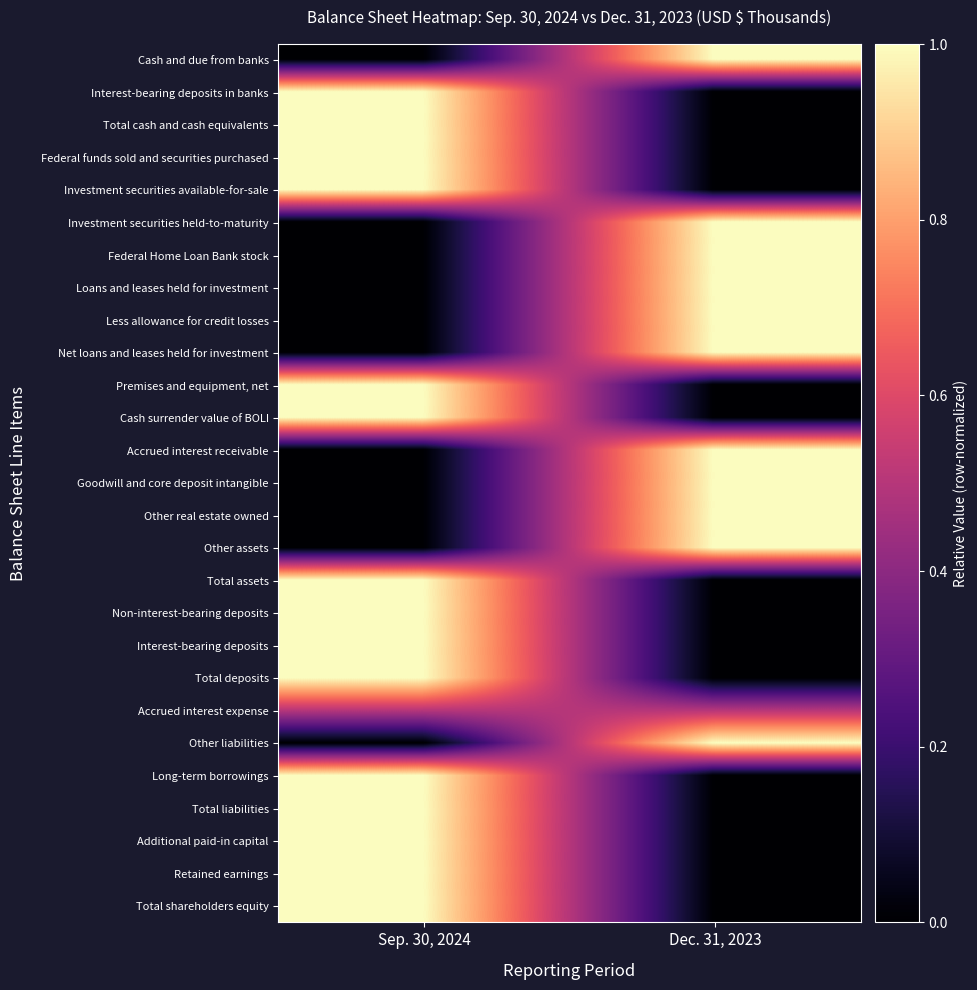

Reading right to left, list all the values displayed in this chart.

Cash and due from banks: Dec. 31, 2023=1.0	Sep. 30, 2024=0.0
Interest-bearing deposits in banks: Dec. 31, 2023=0.0	Sep. 30, 2024=1.0
Total cash and cash equivalents: Dec. 31, 2023=0.0	Sep. 30, 2024=1.0
Federal funds sold and securities purchased: Dec. 31, 2023=0.0	Sep. 30, 2024=1.0
Investment securities available-for-sale: Dec. 31, 2023=0.0	Sep. 30, 2024=1.0
Investment securities held-to-maturity: Dec. 31, 2023=1.0	Sep. 30, 2024=0.0
Federal Home Loan Bank stock: Dec. 31, 2023=1.0	Sep. 30, 2024=0.0
Loans and leases held for investment: Dec. 31, 2023=1.0	Sep. 30, 2024=0.0
Less allowance for credit losses: Dec. 31, 2023=1.0	Sep. 30, 2024=0.0
Net loans and leases held for investment: Dec. 31, 2023=1.0	Sep. 30, 2024=0.0
Premises and equipment, net: Dec. 31, 2023=0.0	Sep. 30, 2024=1.0
Cash surrender value of BOLI: Dec. 31, 2023=0.0	Sep. 30, 2024=1.0
Accrued interest receivable: Dec. 31, 2023=1.0	Sep. 30, 2024=0.0
Goodwill and core deposit intangible: Dec. 31, 2023=1.0	Sep. 30, 2024=0.0
Other real estate owned: Dec. 31, 2023=1.0	Sep. 30, 2024=0.0
Other assets: Dec. 31, 2023=1.0	Sep. 30, 2024=0.0
Total assets: Dec. 31, 2023=0.0	Sep. 30, 2024=1.0
Non-interest-bearing deposits: Dec. 31, 2023=0.0	Sep. 30, 2024=1.0
Interest-bearing deposits: Dec. 31, 2023=0.0	Sep. 30, 2024=1.0
Total deposits: Dec. 31, 2023=0.0	Sep. 30, 2024=1.0
Accrued interest expense: Dec. 31, 2023=0.5	Sep. 30, 2024=0.5
Other liabilities: Dec. 31, 2023=1.0	Sep. 30, 2024=0.0
Long-term borrowings: Dec. 31, 2023=0.0	Sep. 30, 2024=1.0
Total liabilities: Dec. 31, 2023=0.0	Sep. 30, 2024=1.0
Additional paid-in capital: Dec. 31, 2023=0.0	Sep. 30, 2024=1.0
Retained earnings: Dec. 31, 2023=0.0	Sep. 30, 2024=1.0
Total shareholders equity: Dec. 31, 2023=0.0	Sep. 30, 2024=1.0